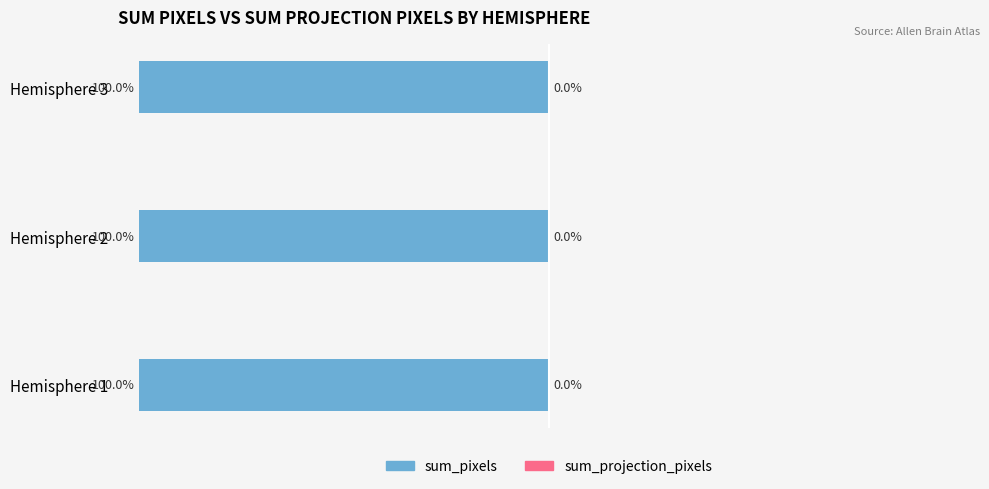

How many bars are there in each group?

2